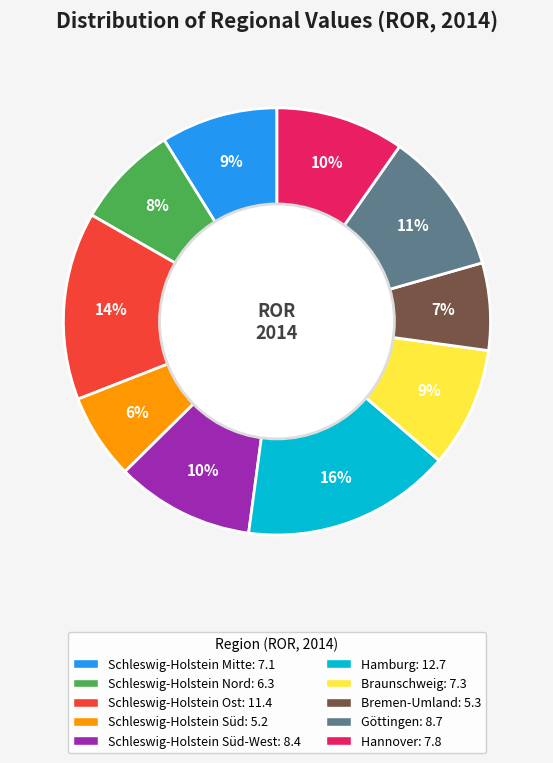

To the nearest percent, what is the average slice percentage?

10%